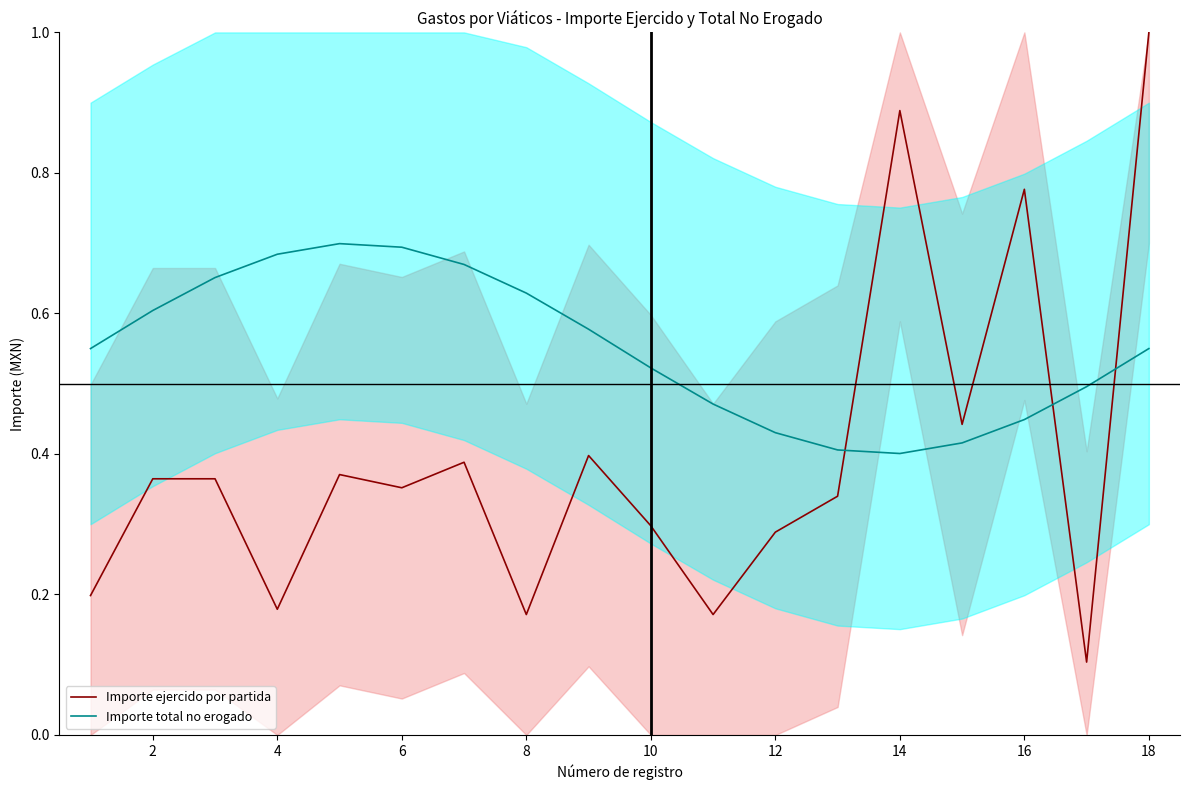

How many intersections are there between Importe ejercido por partida and Importe total no erogado?

3